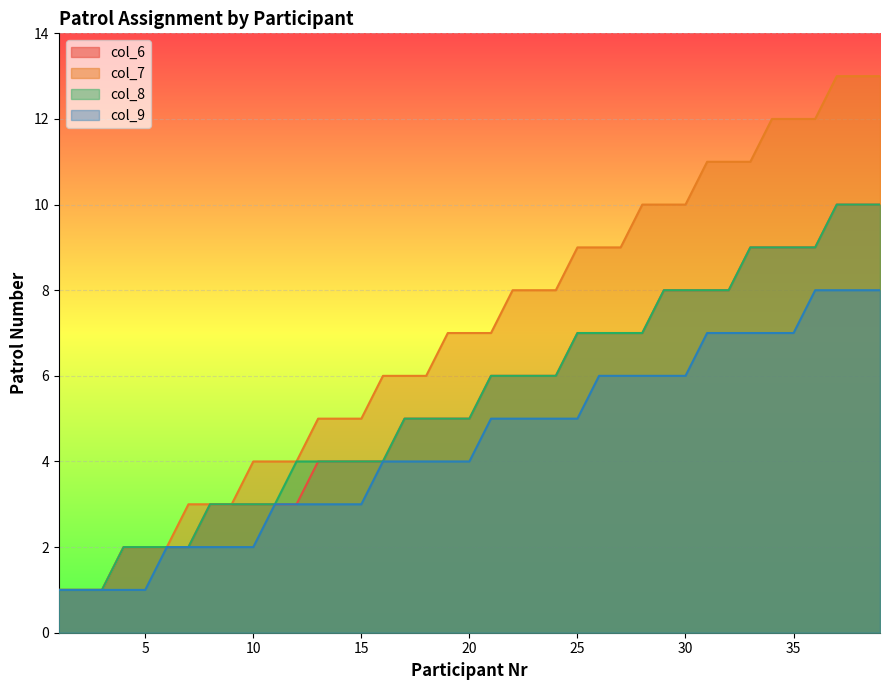

What is the value of the col_9 point at the 32nd from the left?

7